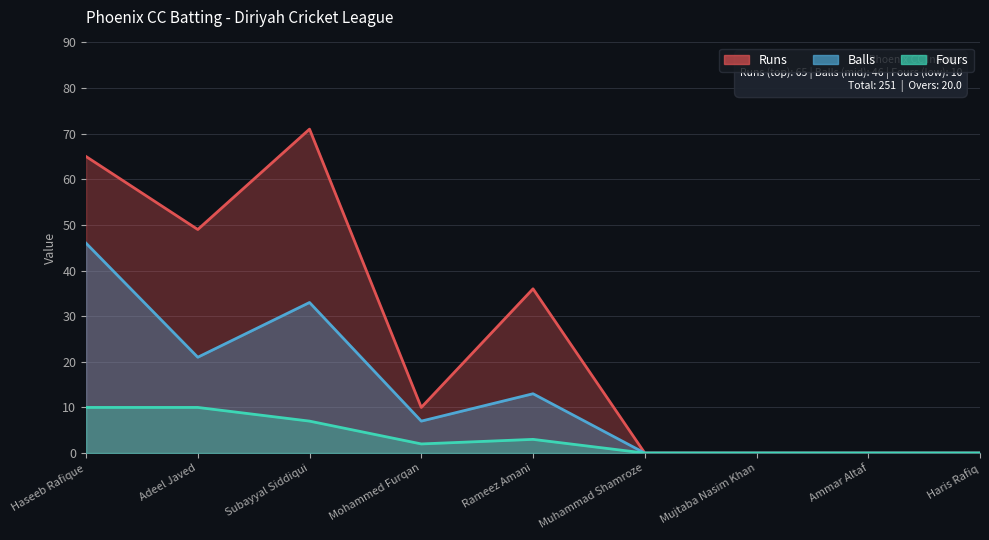

At which label does Fours first exceed 2?

Haseeb Rafique